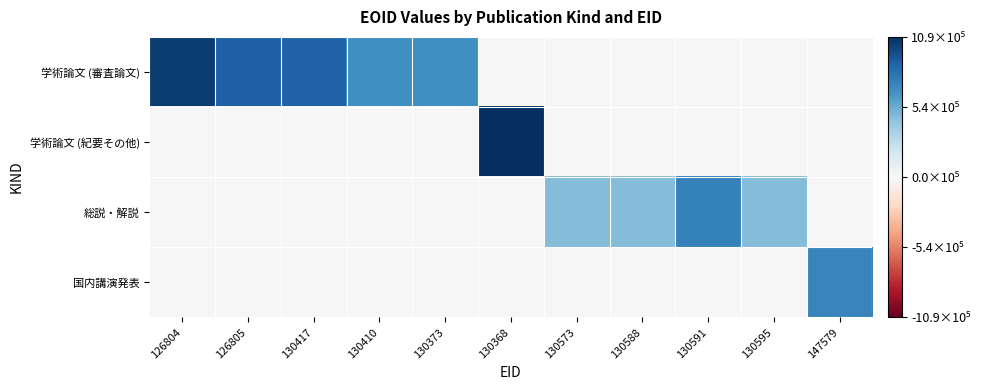

What is the spread (max minus min) of values at 126805?

889019